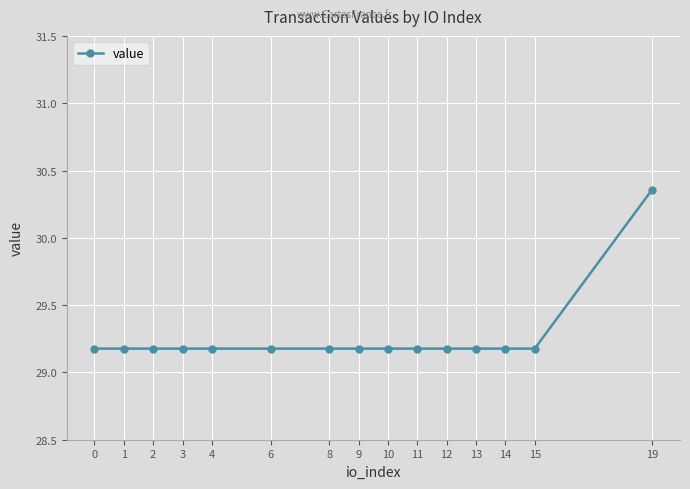

True or false: the data shows 29.2 at 4.

True